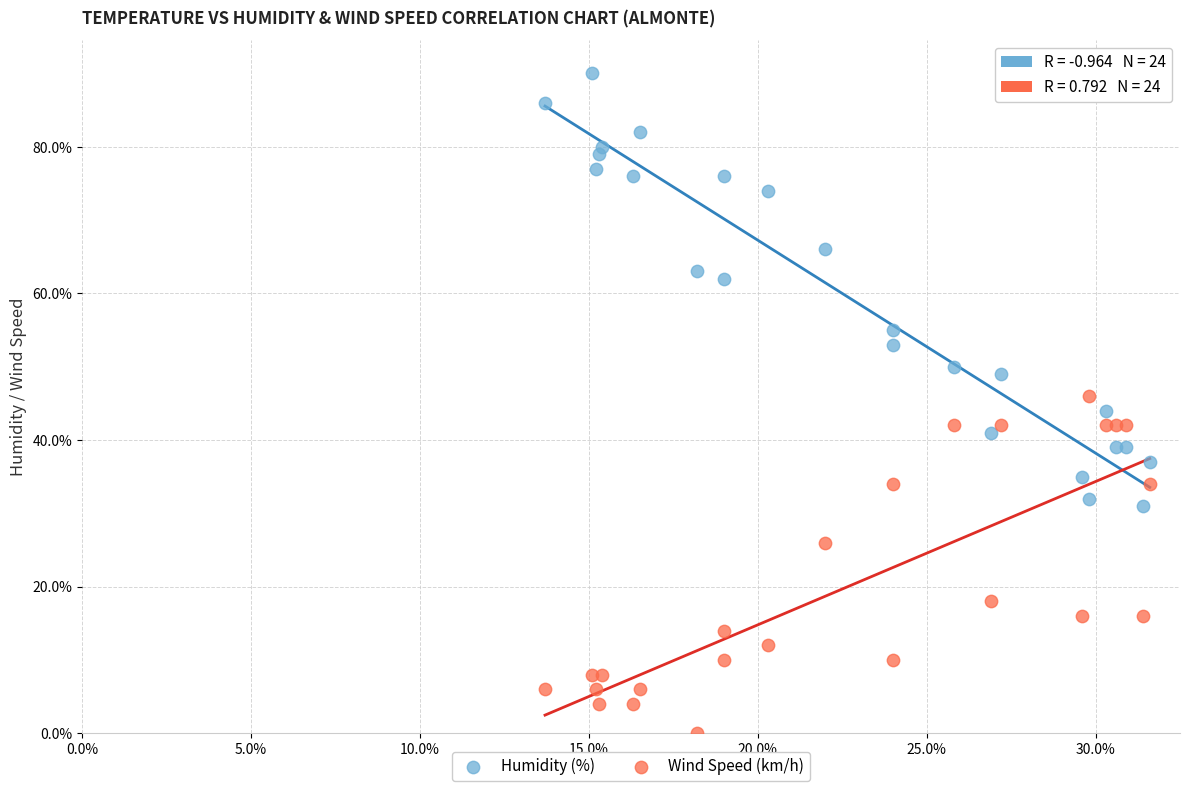

Which series reaches the maximum Y coordinate?

Humidity (%)